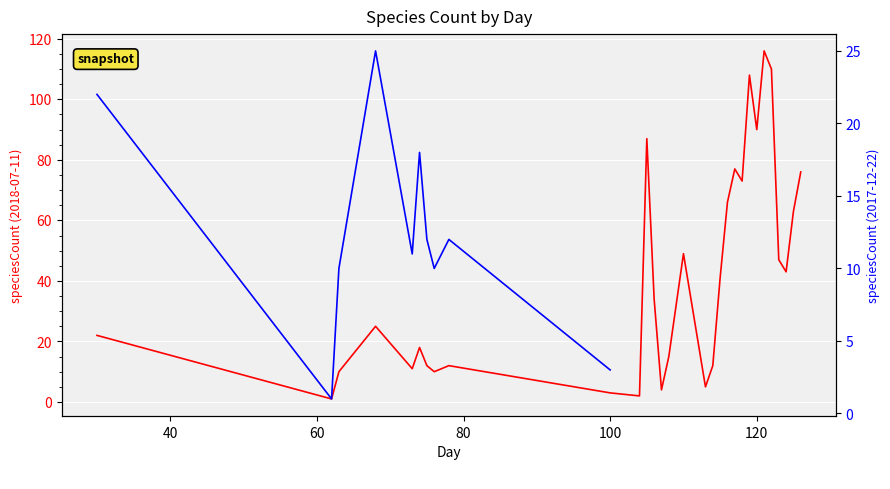

How many interior local peaks (higher than both neighbors) does the data have?

8